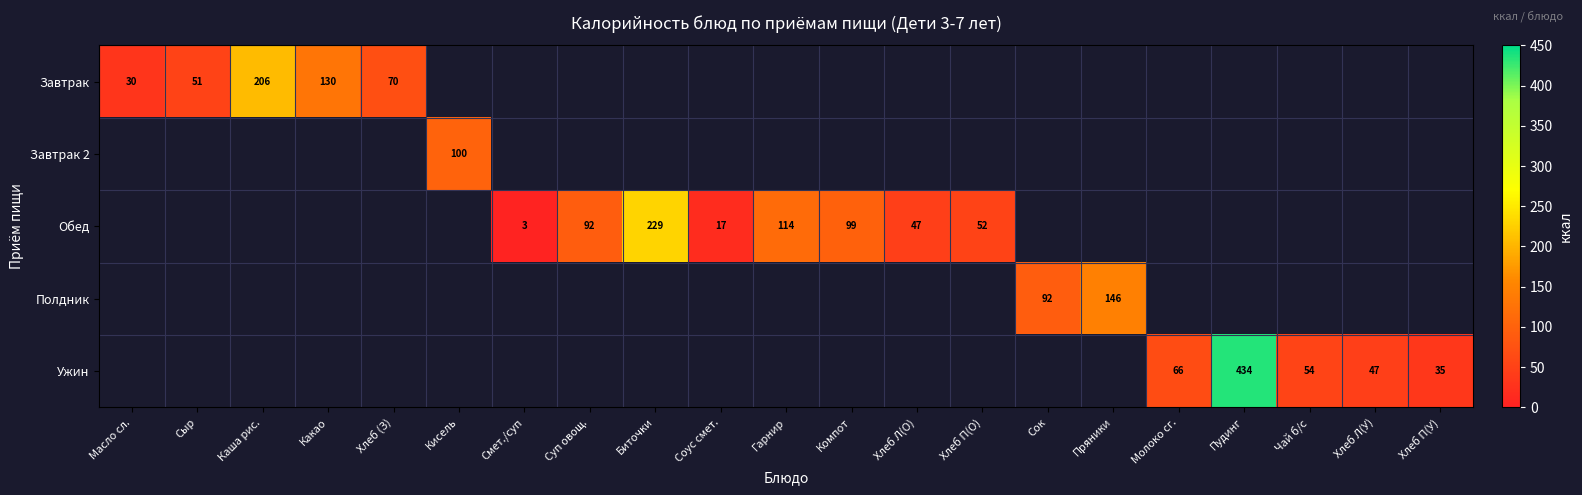

What is the maximum value shown in the chart?

434.4